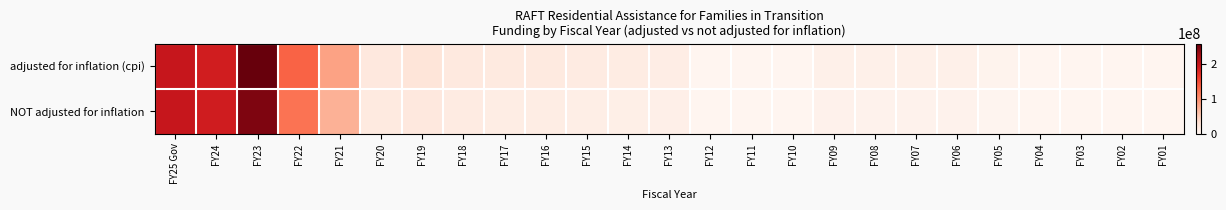

Rank the series by their maximum value, from lowest to highest.

row_1, row_0